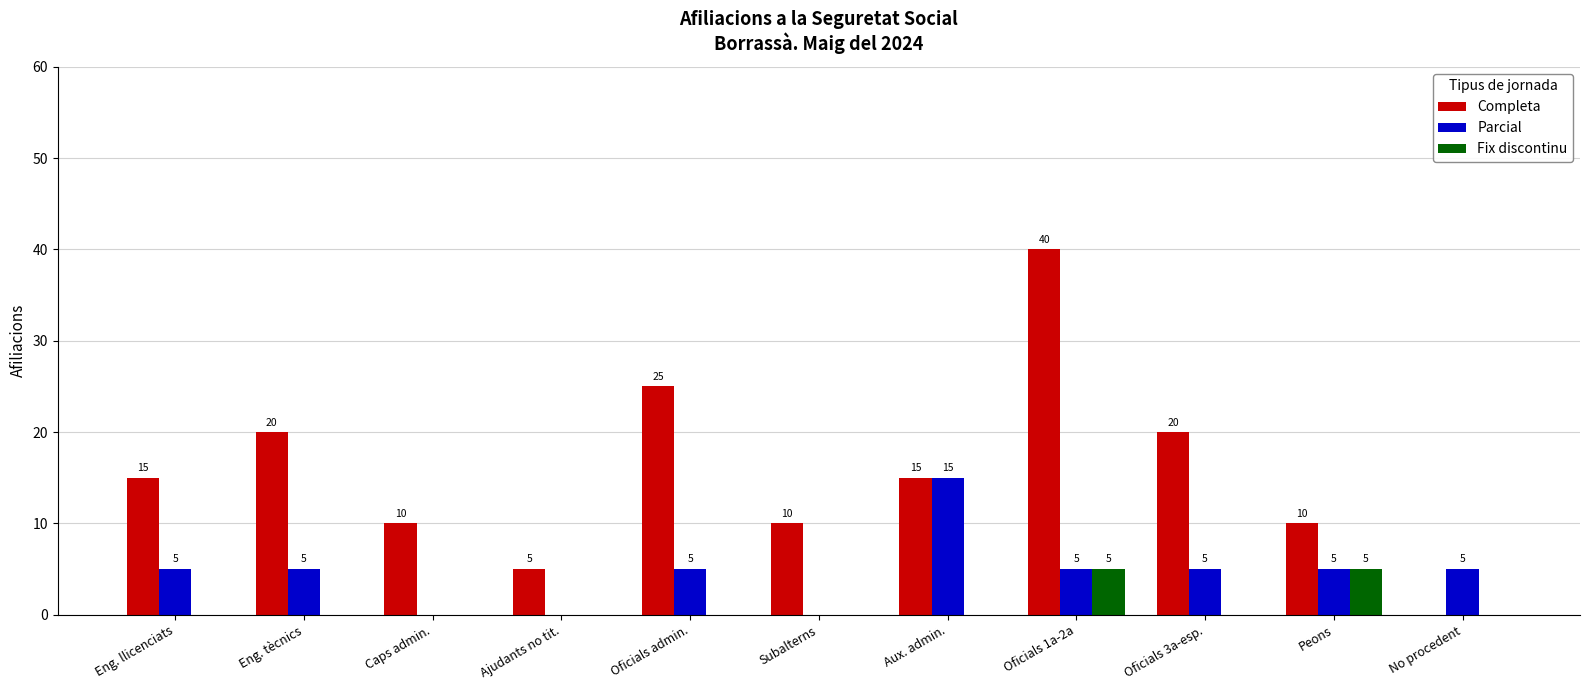

What is the greatest value displayed?

40